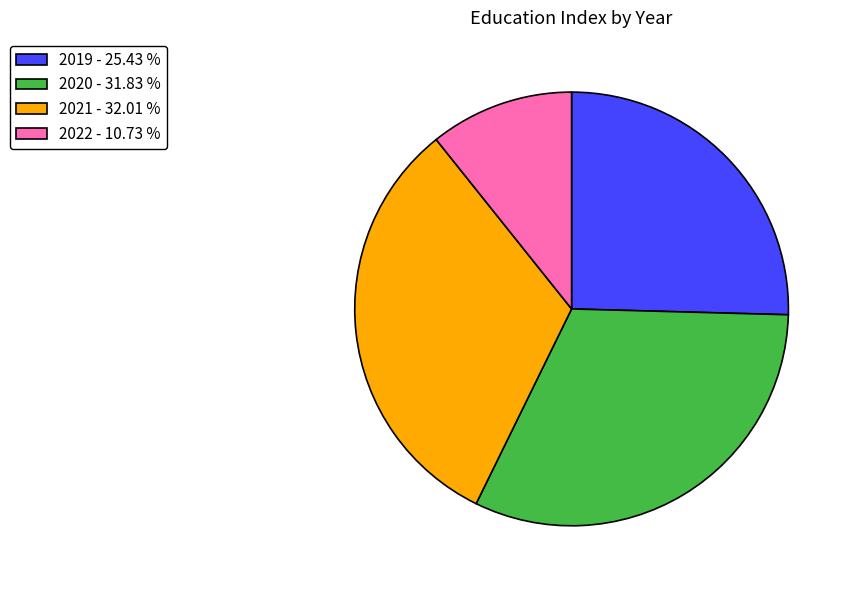

Count the number of slices in the pie.

4